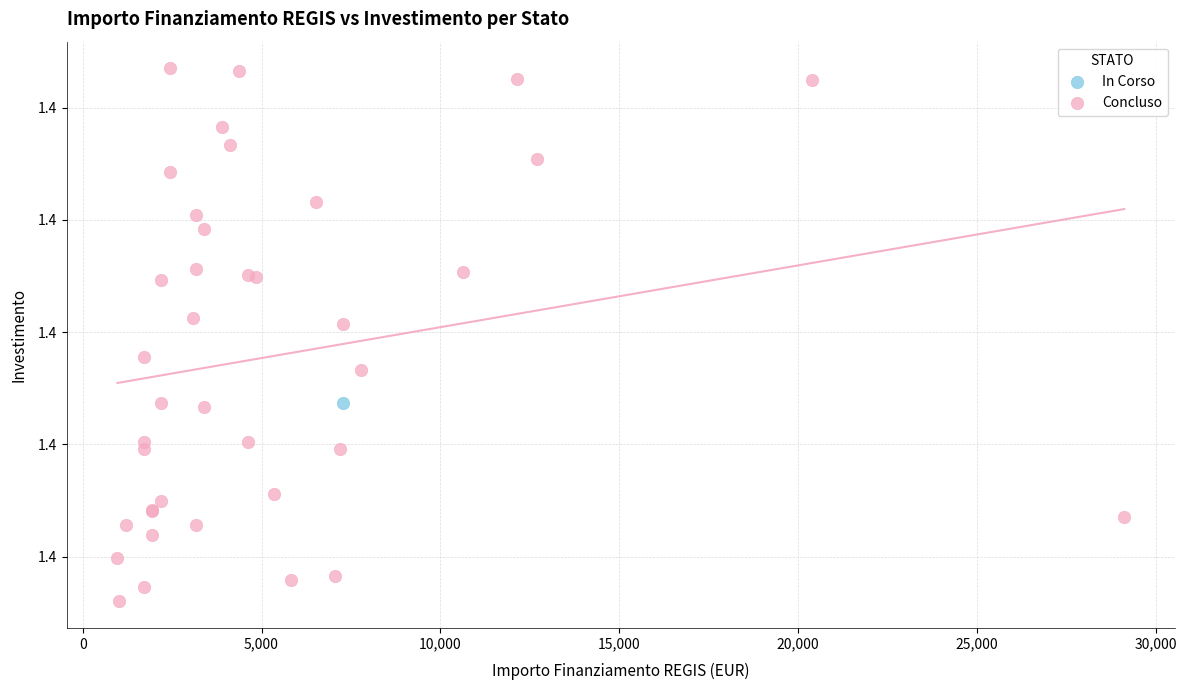

What are all the series names shown in the legend?

In Corso, Concluso